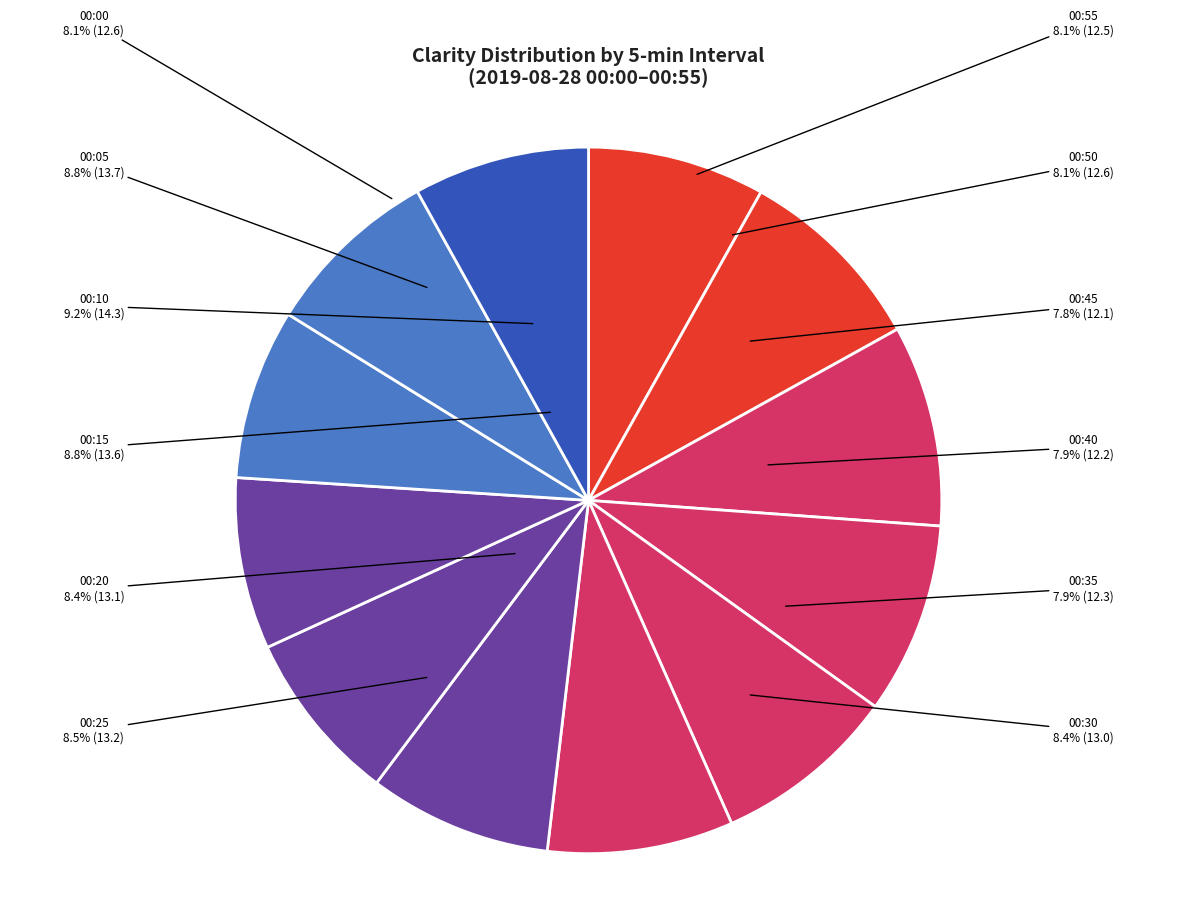

Which slice is the smallest?

00:45